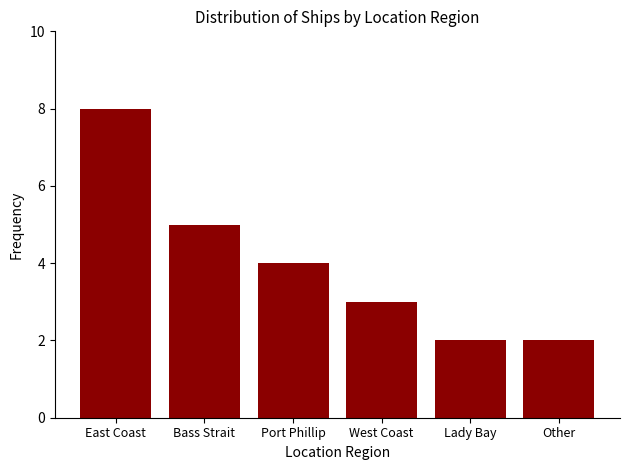

How many values are between 2 and 5?

5